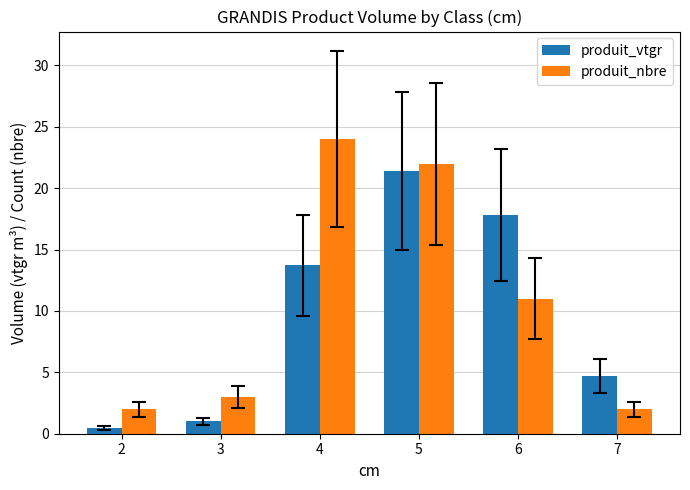

What is the total value across all series at 7?

6.7